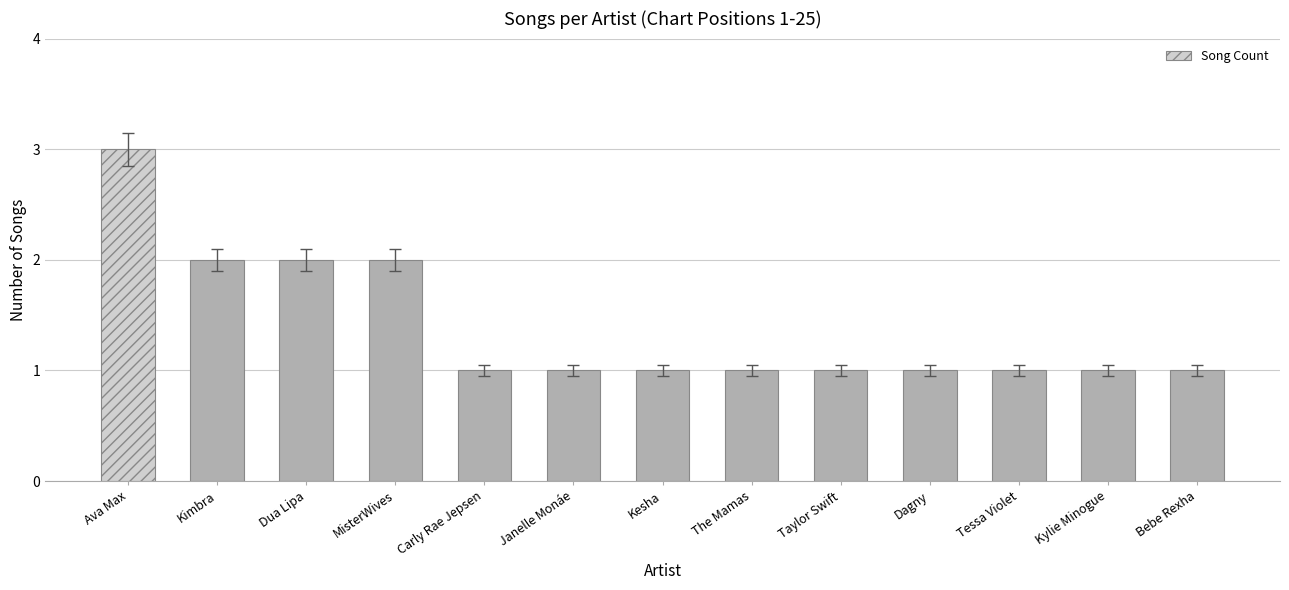

Between Tessa Violet and Ava Max, which is larger?

Ava Max